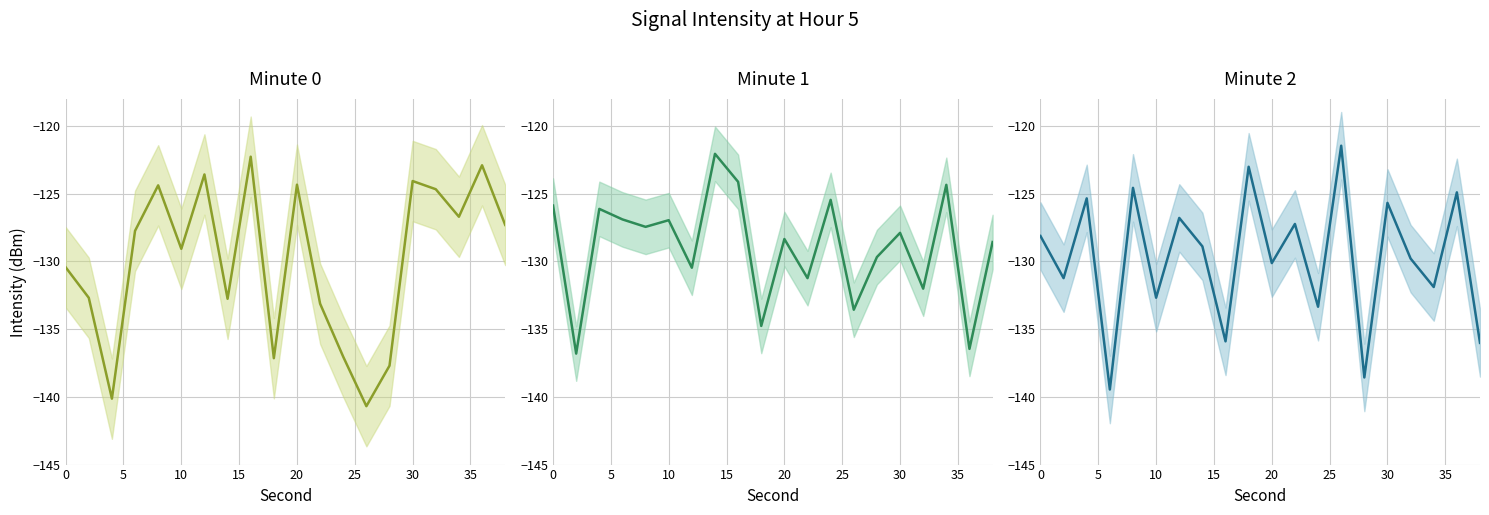

Rank the series by their average value, from highest to lowest.

minute 1, minute 2, minute 0